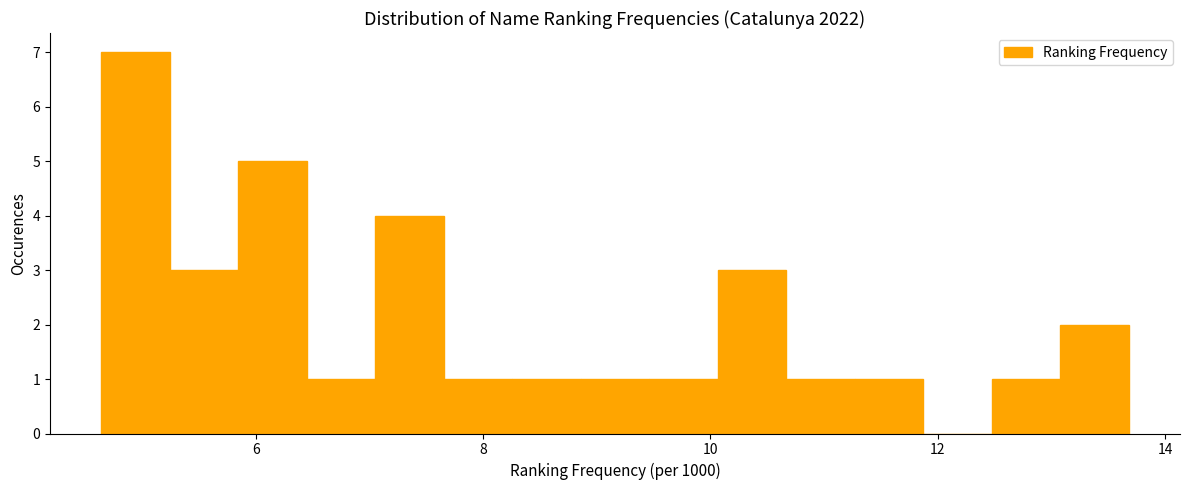

Around what value on the x-axis is the tallest bar? Give the approximate position of its centre, as read against the axis.

5.0